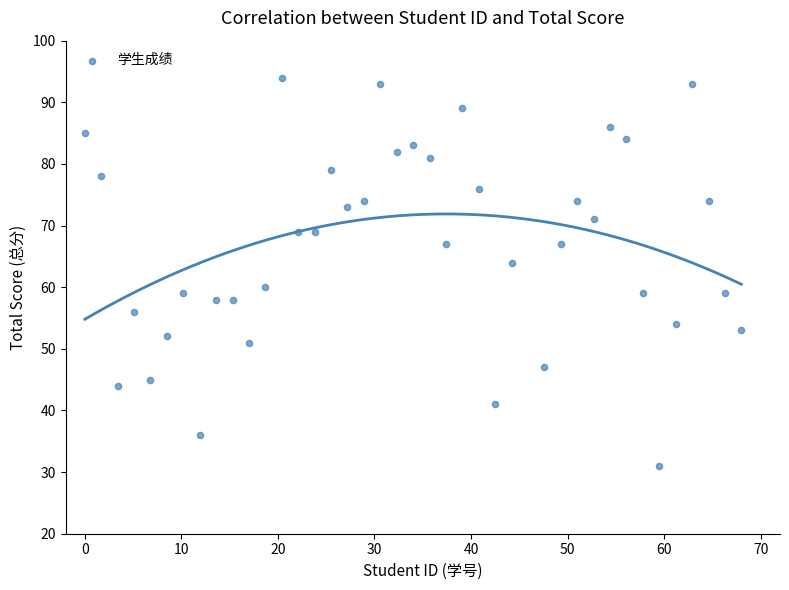

What is the range of Y values (max minus min)?

63